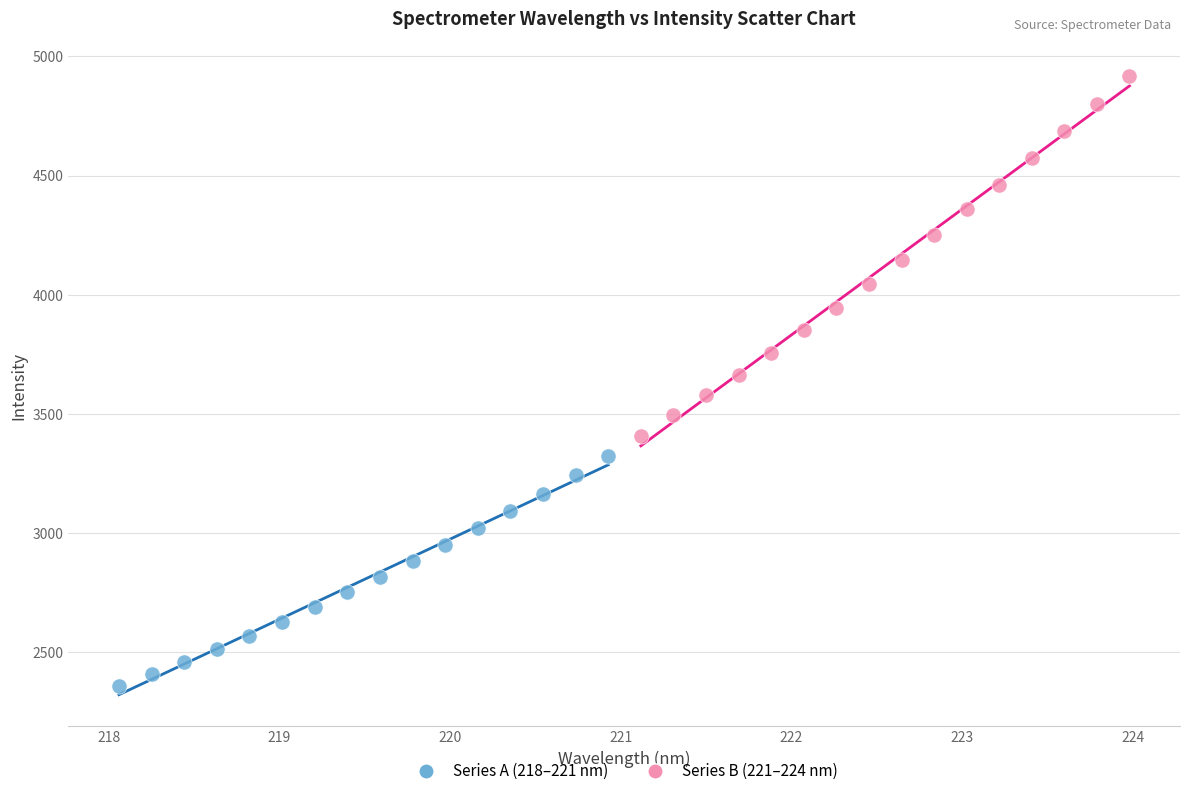

Which series contains the lowest Y value?

Series A (218–221 nm)